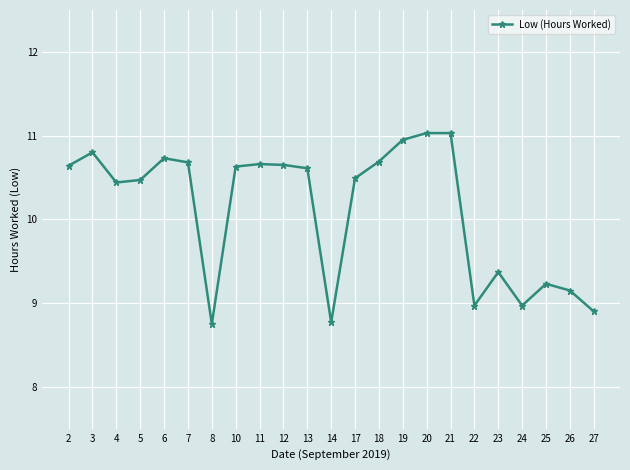

What is the value of the 8th point from the left?

10.6